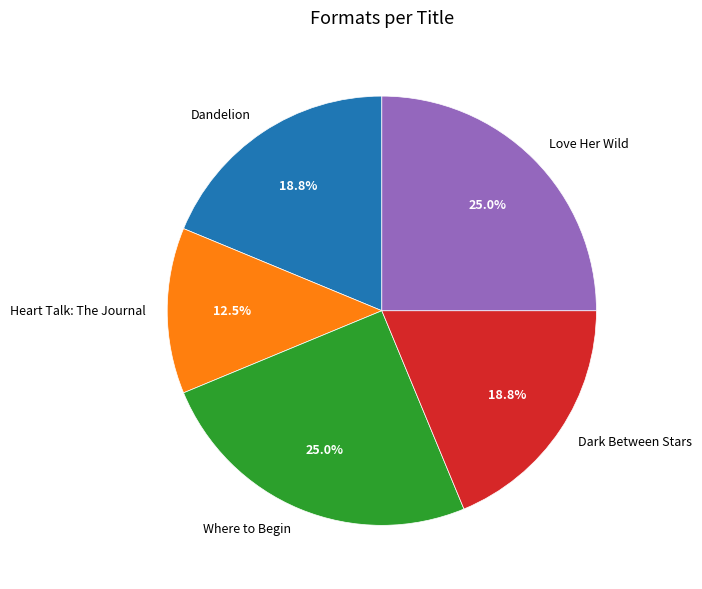

To the nearest percent, what is the difference between the Dandelion and Love Her Wild slice percentages?

6%